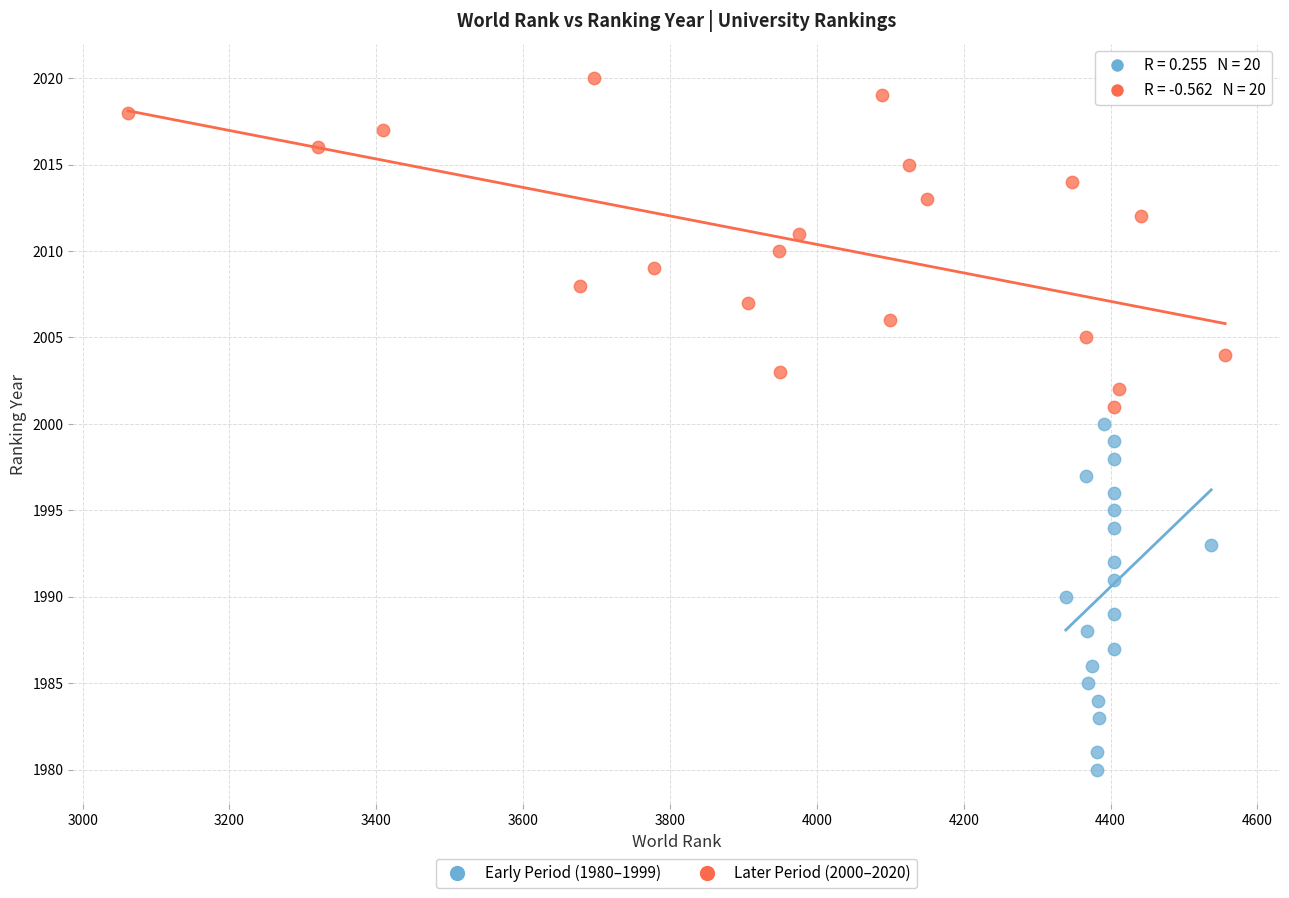

Which series reaches the minimum Y coordinate?

Early Period (1980–1999)